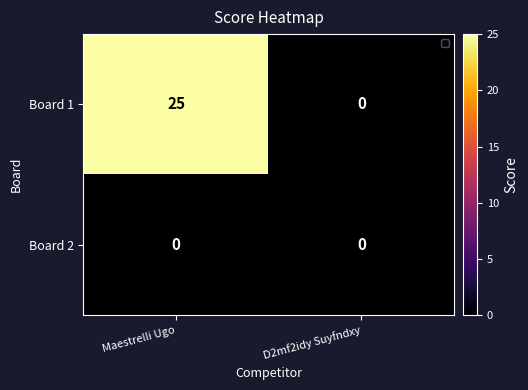

At which label does Board 1 reach its minimum?

D2mf2idy Suyfndxy